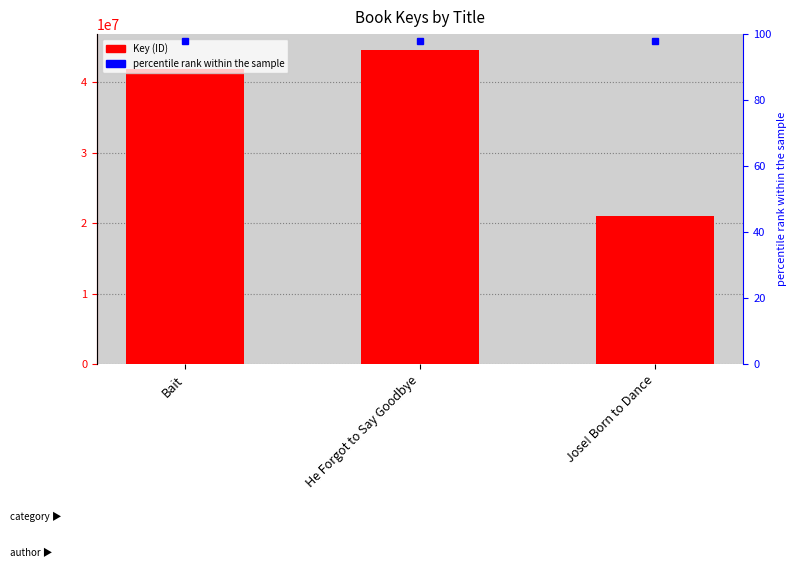

Which category has the highest value across all series?

He Forgot to Say Goodbye